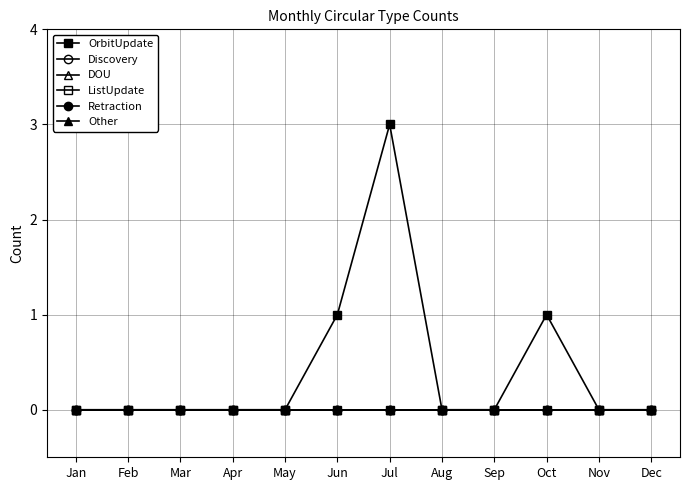

Does the chart have visible grid lines?

Yes